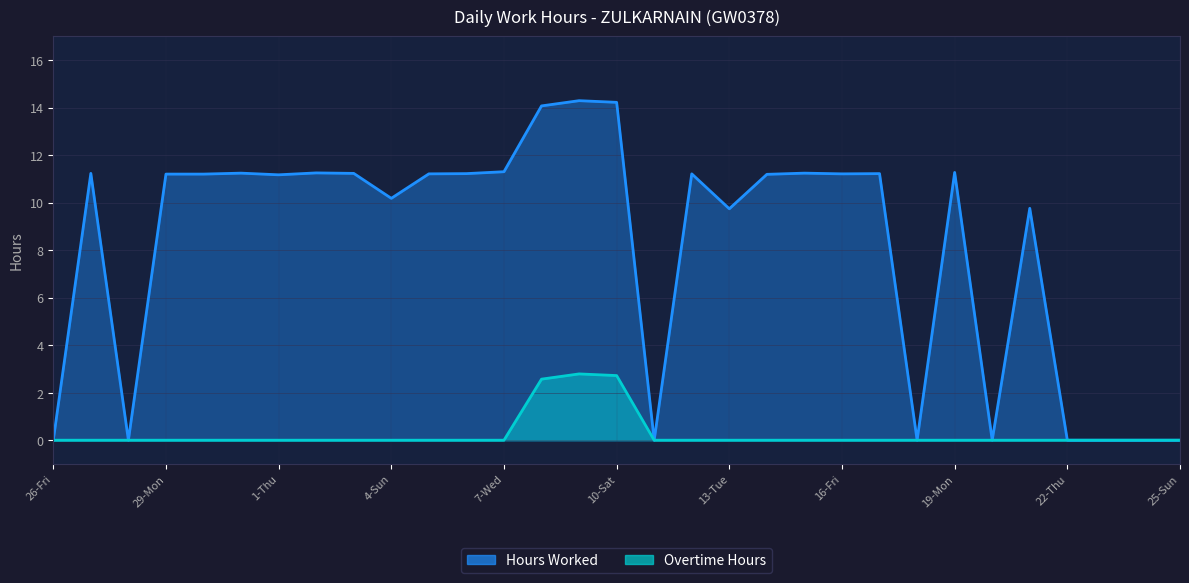

What are all the series names shown in the legend?

Hours Worked, Overtime Hours